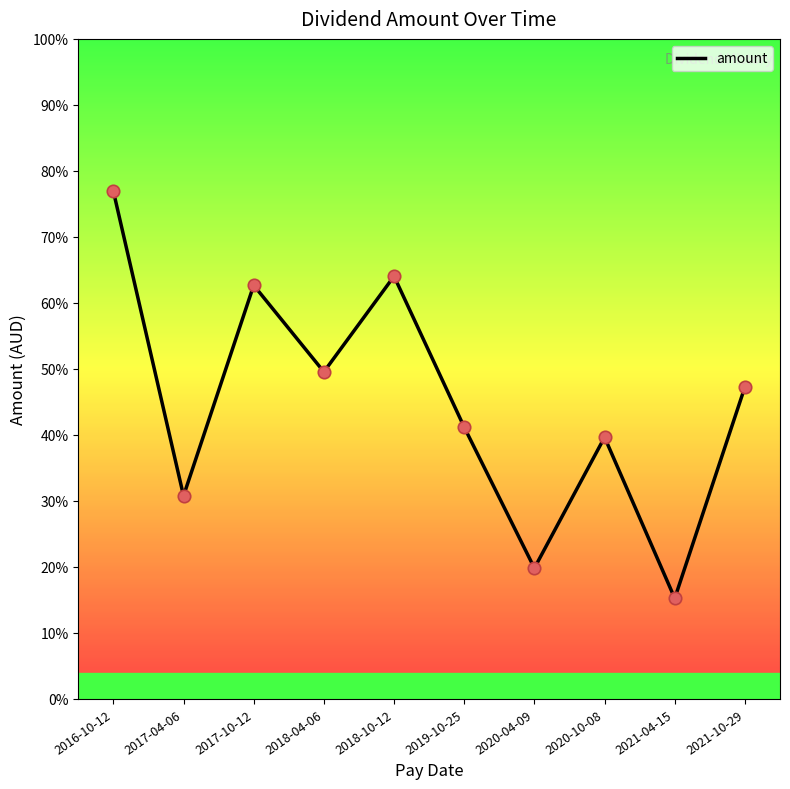

Which has a higher value, 2016-10-12 or 2019-10-25?

2016-10-12